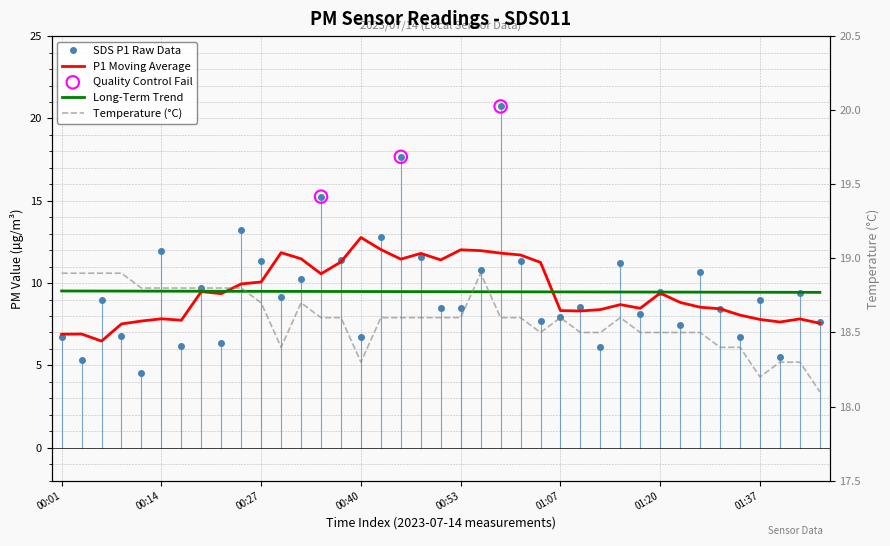

Which series has the largest total across all categories?

Temp